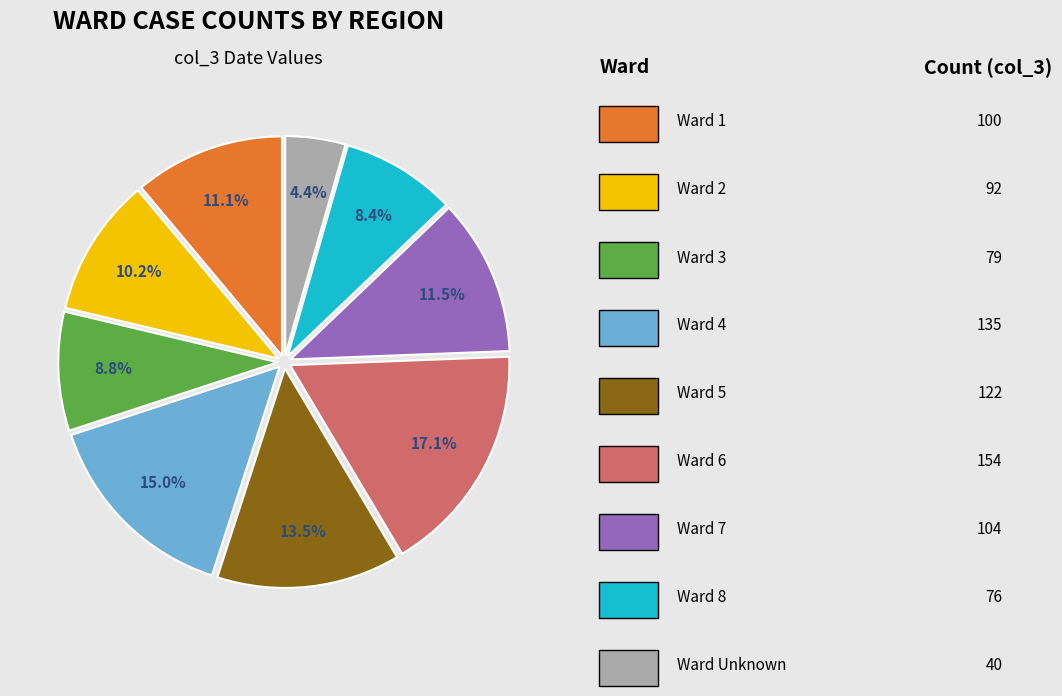

To the nearest percent, what is the difference between the largest and smallest slice percentages?

13%